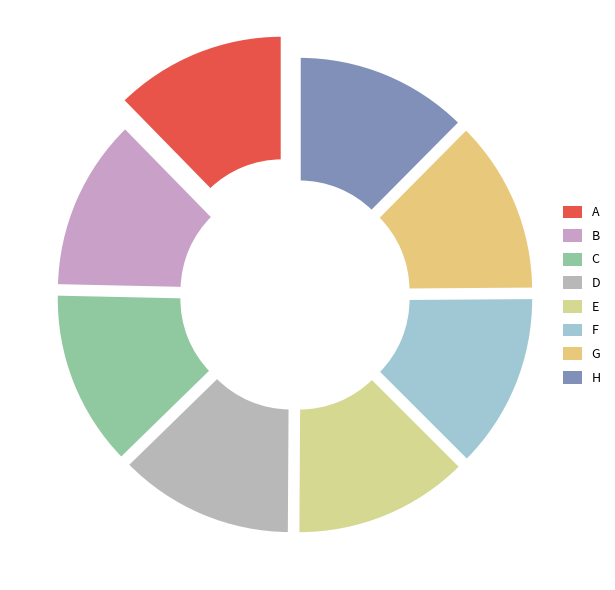

Between A and H, which is larger?

H